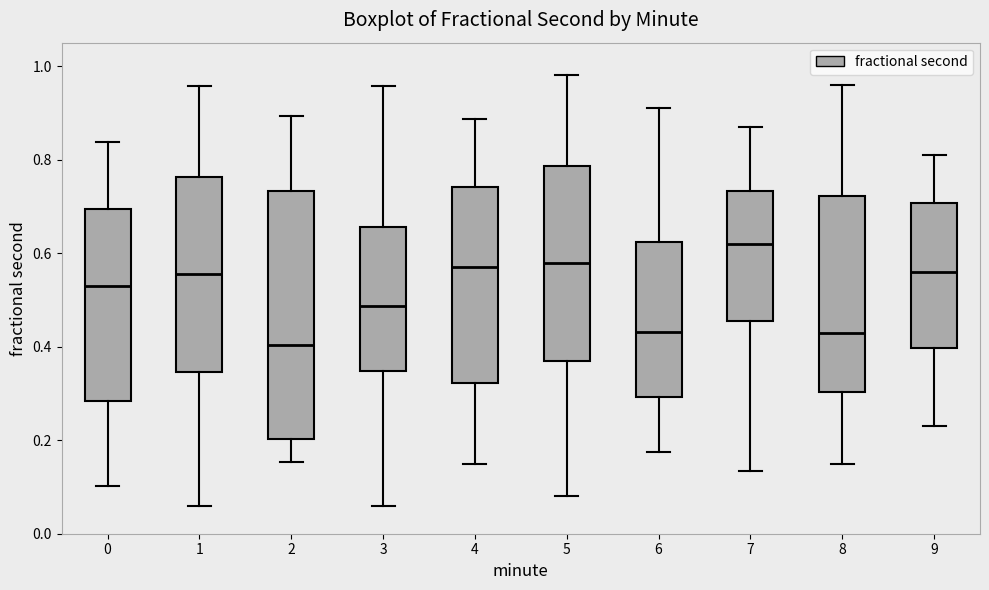

Reading left to right, transcribe this box plot: for each box, give where its median line is, the range the box spans, and where its two whiskers end, as read against the y-axis. The values are not printed on the chart, so give them approximately, as read against the axis.

0: median 0.52, box 0.28 to 0.70, whiskers 0.10 to 0.84
1: median 0.56, box 0.34 to 0.76, whiskers 0.06 to 0.96
2: median 0.40, box 0.20 to 0.74, whiskers 0.16 to 0.90
3: median 0.48, box 0.34 to 0.66, whiskers 0.06 to 0.96
4: median 0.56, box 0.32 to 0.74, whiskers 0.14 to 0.88
5: median 0.58, box 0.36 to 0.78, whiskers 0.08 to 0.98
6: median 0.44, box 0.30 to 0.62, whiskers 0.18 to 0.90
7: median 0.62, box 0.46 to 0.74, whiskers 0.14 to 0.88
8: median 0.44, box 0.30 to 0.72, whiskers 0.16 to 0.96
9: median 0.56, box 0.40 to 0.70, whiskers 0.24 to 0.82